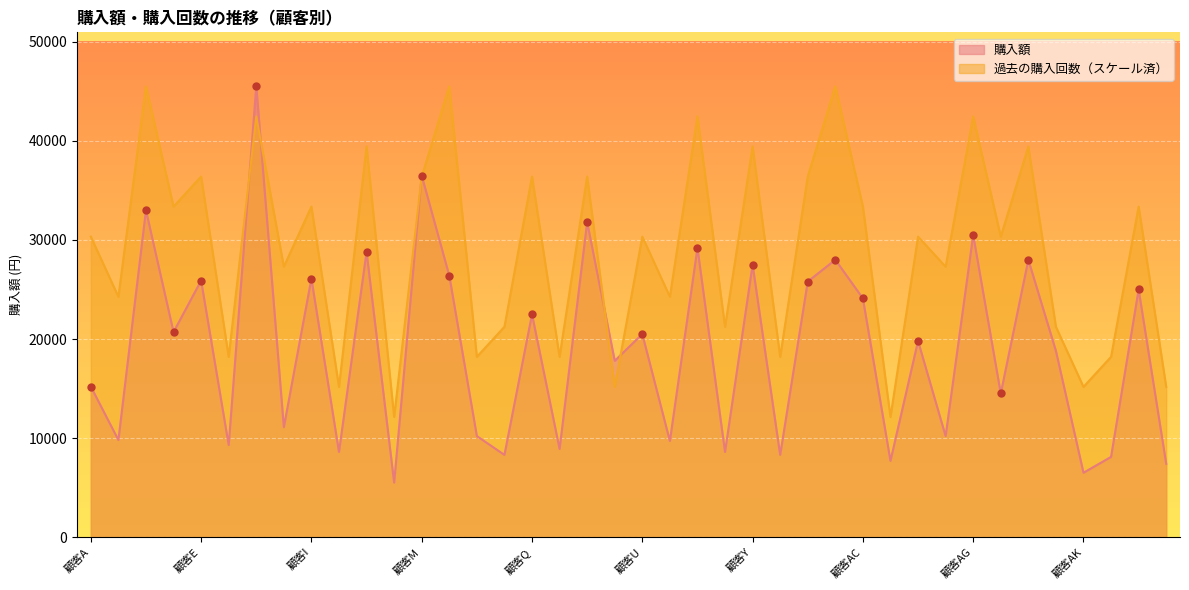

What are all the series names shown in the legend?

購入額, 過去の購入回数（スケール済）